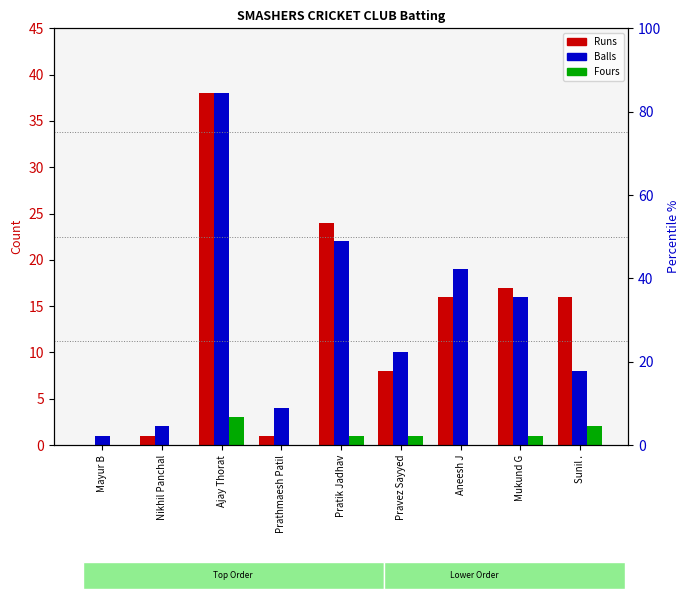

Which has a higher value, Aneesh J or Prathmaesh Patil?

Aneesh J